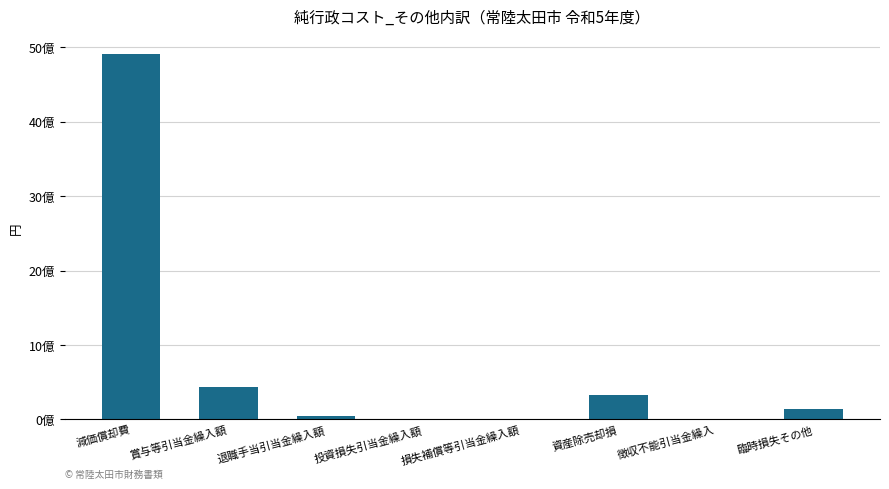

Which label corresponds to the smallest value in the chart?

投資損失引当金繰入額